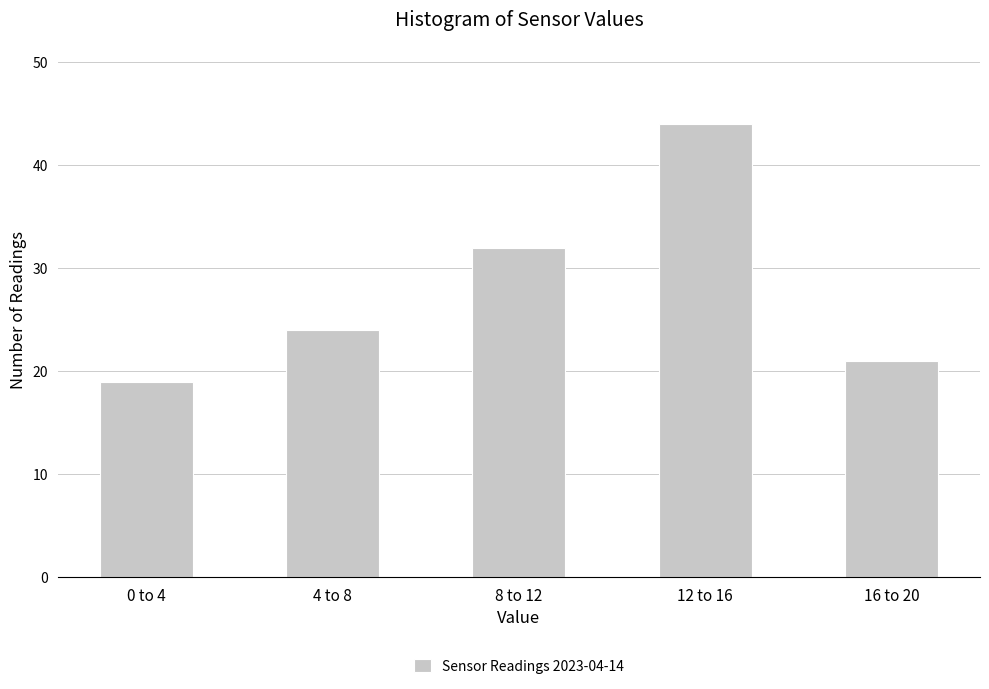

Reading left to right, what are all the values shown in this chart?

19	24	32	44	21